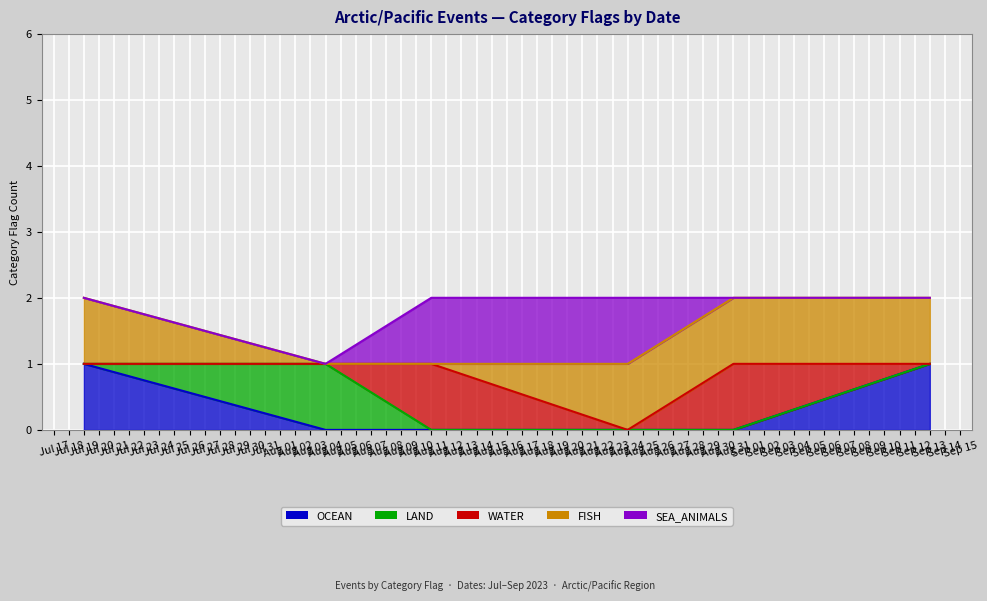

What is the total value across all series at 2023-07-19?

2